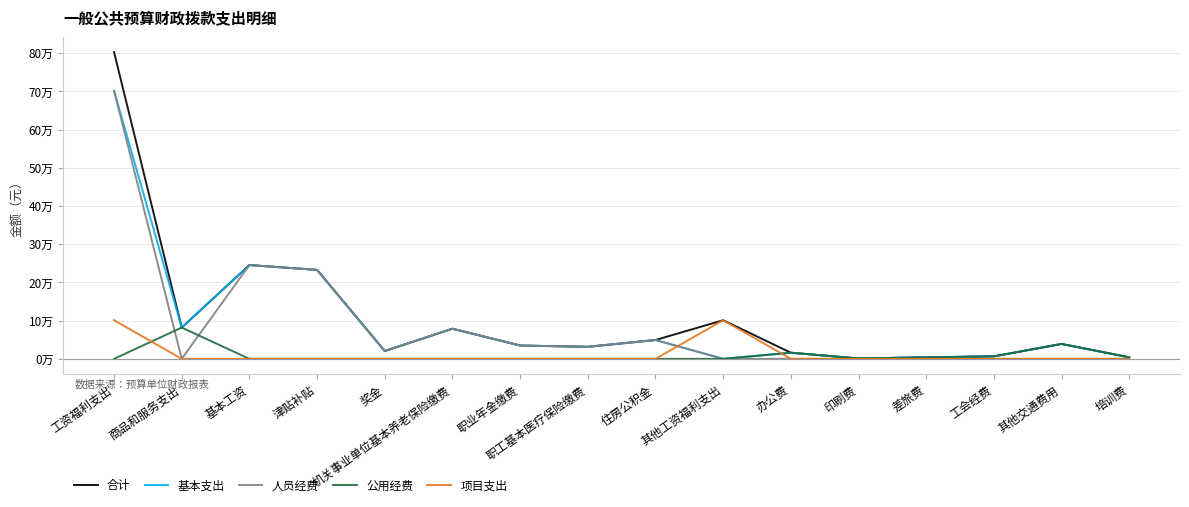

What is the maximum value shown in the chart?

803037.4